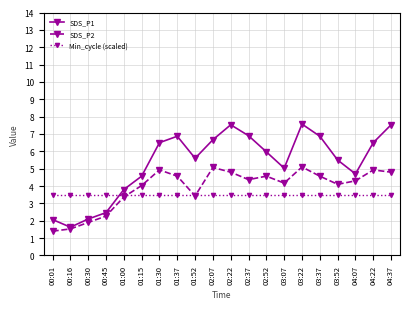

Which series changed the most between 00:45 and 03:37?

SDS_P1